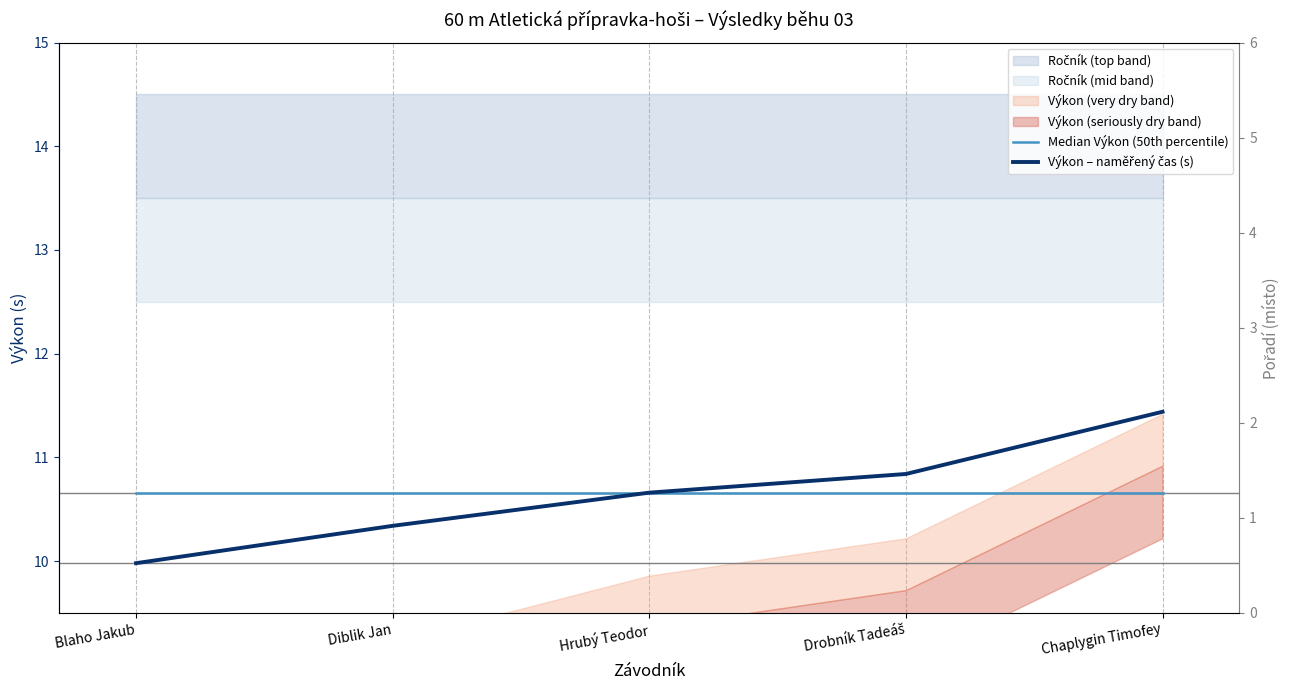

Reading left to right, extract all data points from this chart.

Median Výkon (50th percentile): 10.7	10.7	10.7	10.7	10.7
Výkon – naměřený čas (s): 10.0	10.3	10.7	10.8	11.4